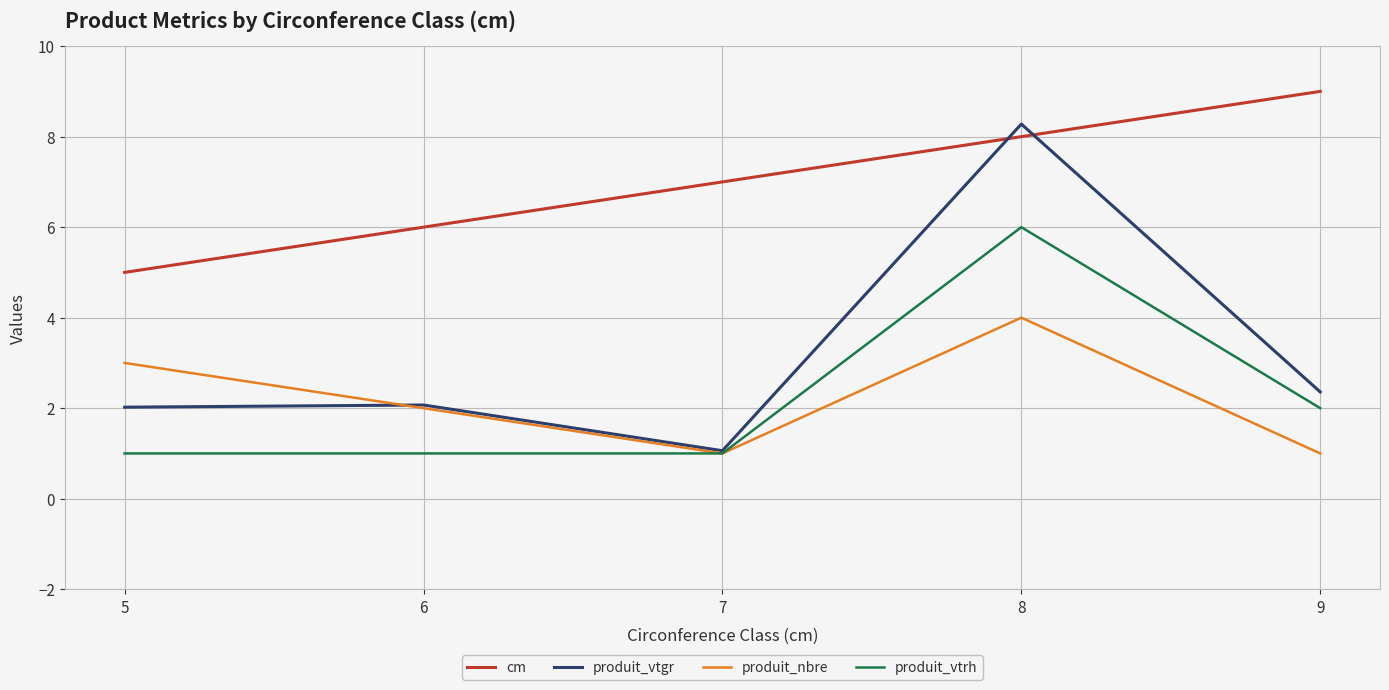

What is the difference between the maximum and minimum values in the cm series?

4.0